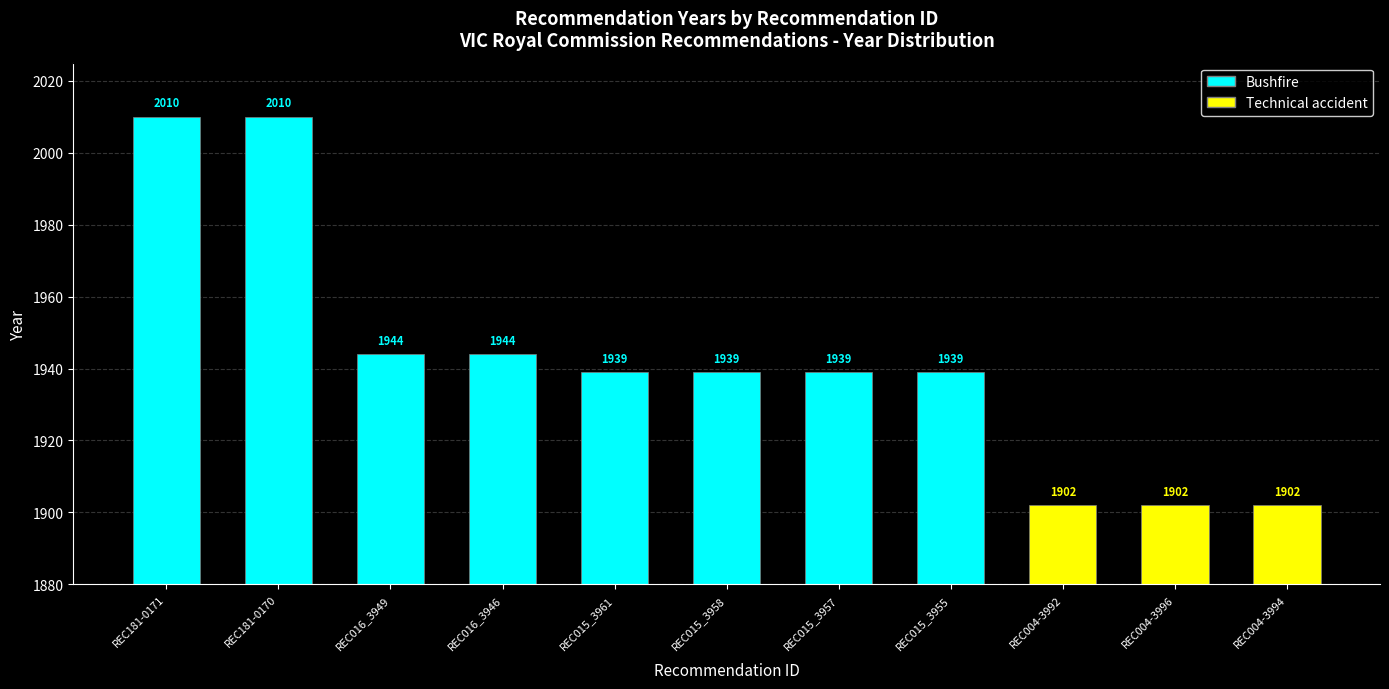

How many distinct data groups are displayed?

1